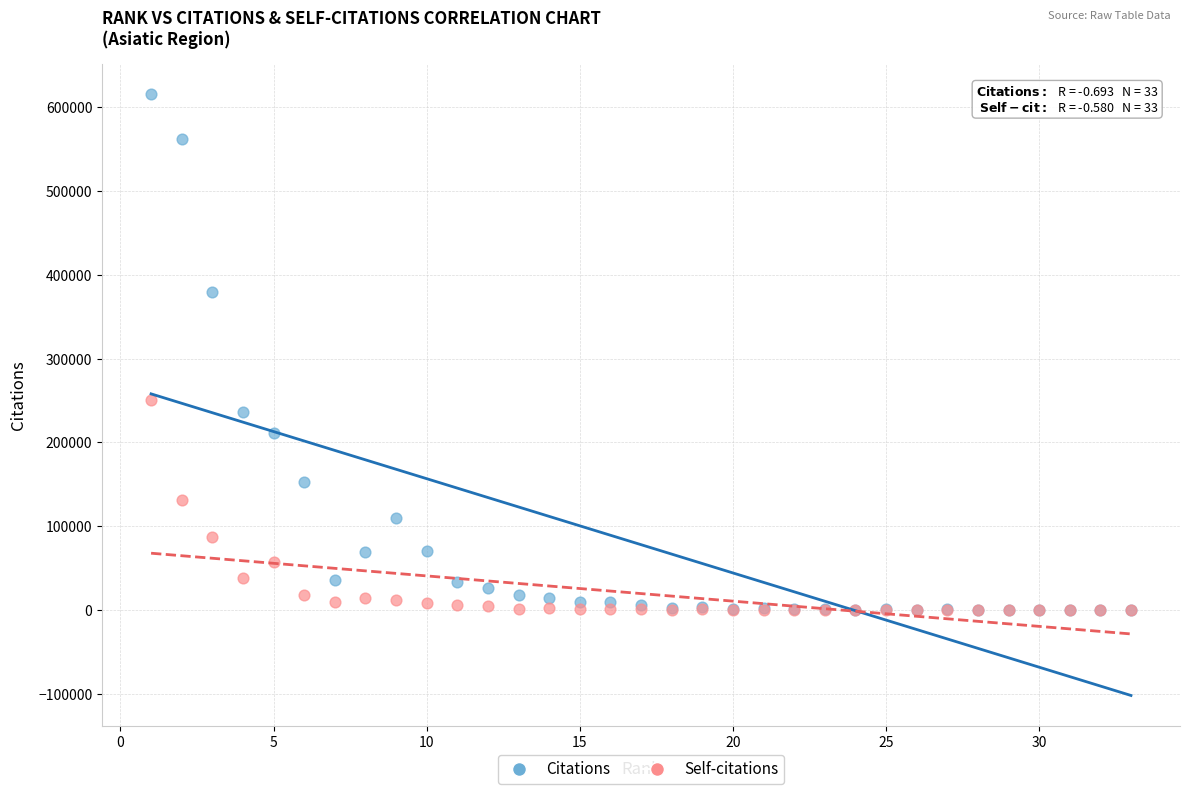

Across all series, what Y value is closest to 307651?

251026